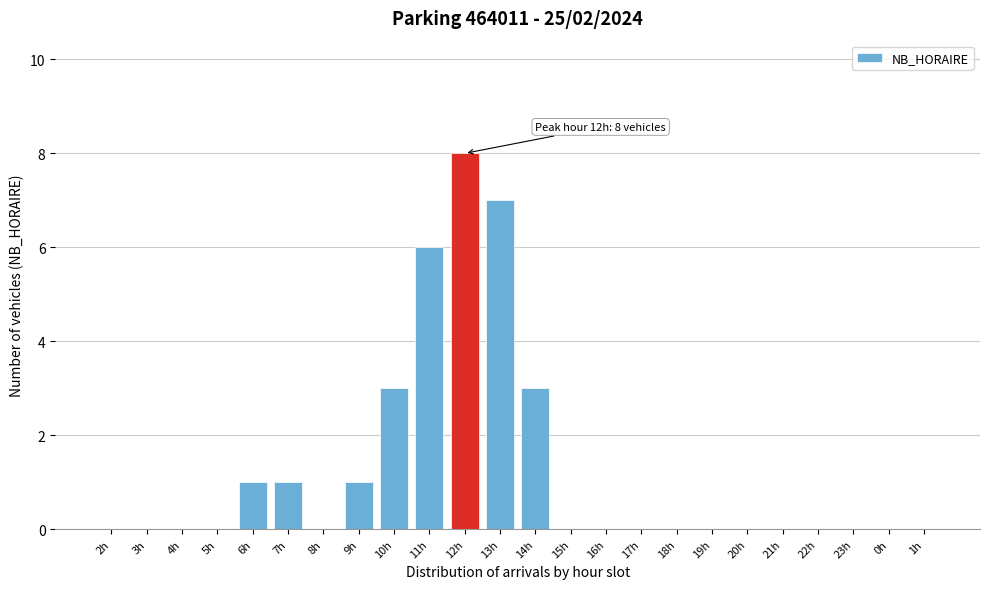

Reading right to left, list all the values displayed in this chart.

1h=0	0h=0	23h=0	22h=0	21h=0	20h=0	19h=0	18h=0	17h=0	16h=0	15h=0	14h=3	13h=7	12h=8	11h=6	10h=3	9h=1	8h=0	7h=1	6h=1	5h=0	4h=0	3h=0	2h=0